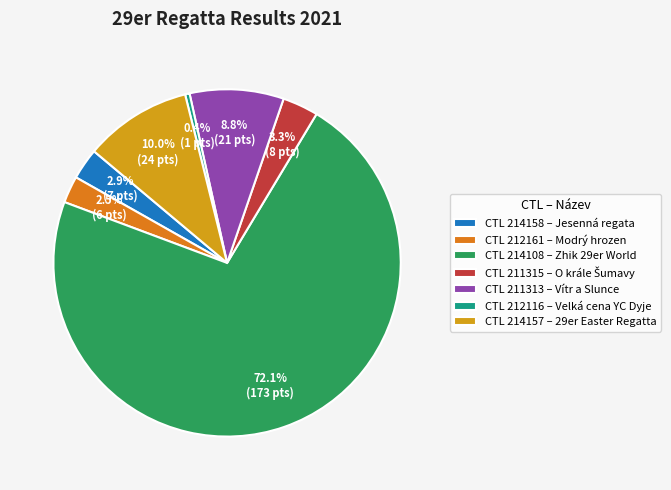

What is the largest slice in the pie chart?

CTL 214108 – Zhik 29er World